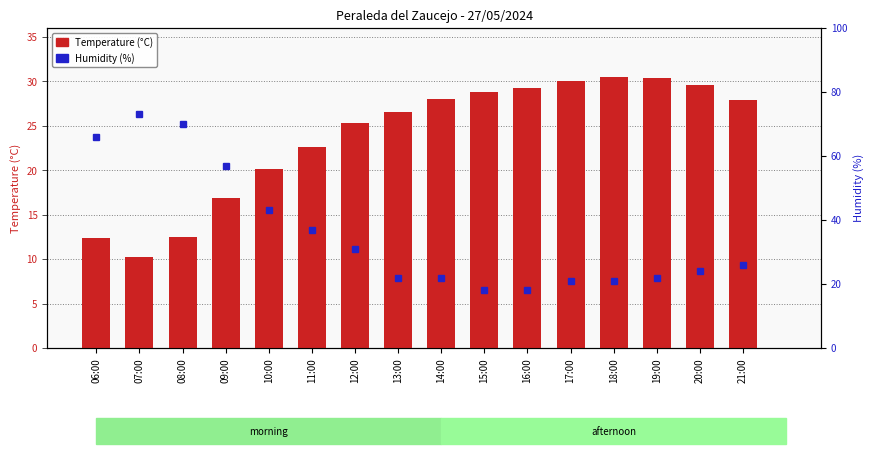

List the series in order of their peak value, lowest first.

Temperature (C), Humidity (%)